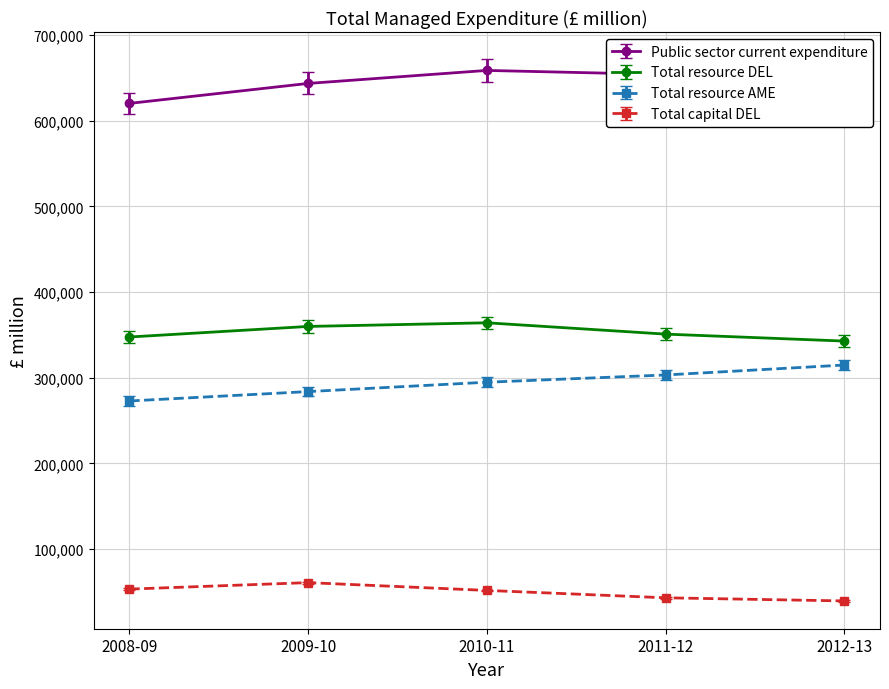

What is the average value of the Total resource AME series?

293822